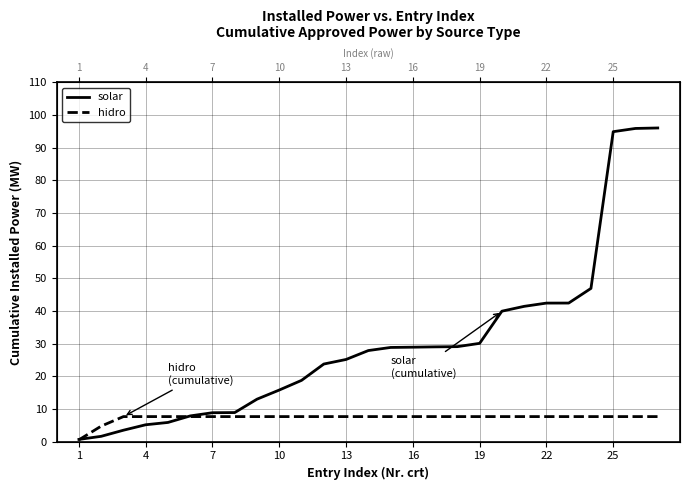

How many intersections are there between hidro and solar?

2